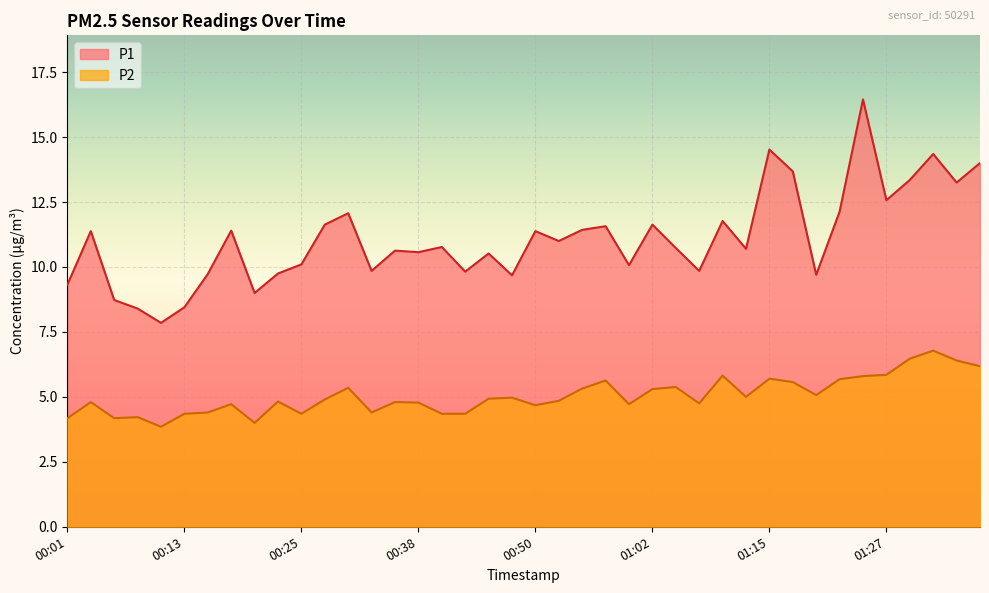

True or false: P2 has a value of 5.1 at 01:20.

True